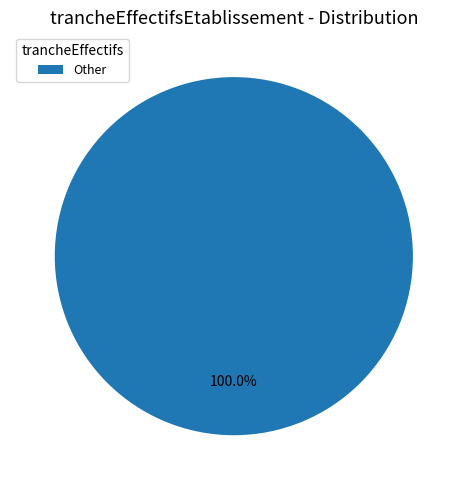

Rank the categories by value from highest to lowest.

Other